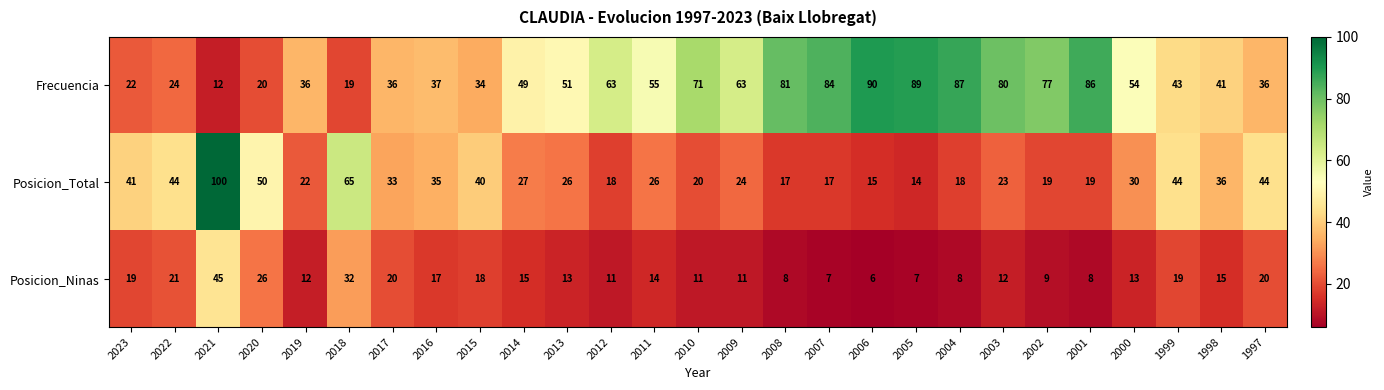

Rank the series by their maximum value, from lowest to highest.

Posicion_Ninas, Frecuencia, Posicion_Total